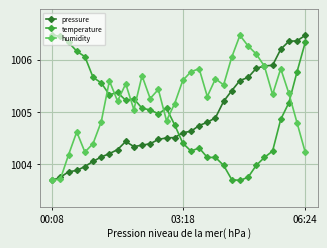

Is this an area chart (filled region under the line)?

No